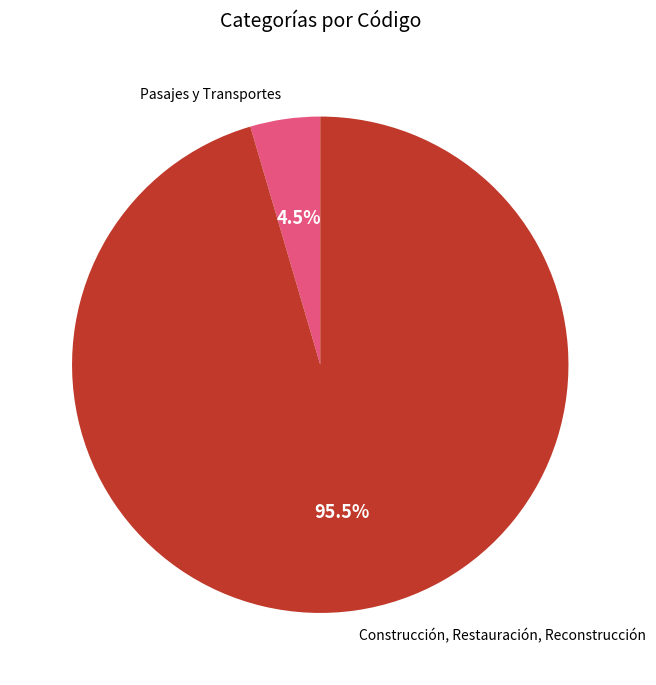

To the nearest percent, what is the average slice percentage?

50%